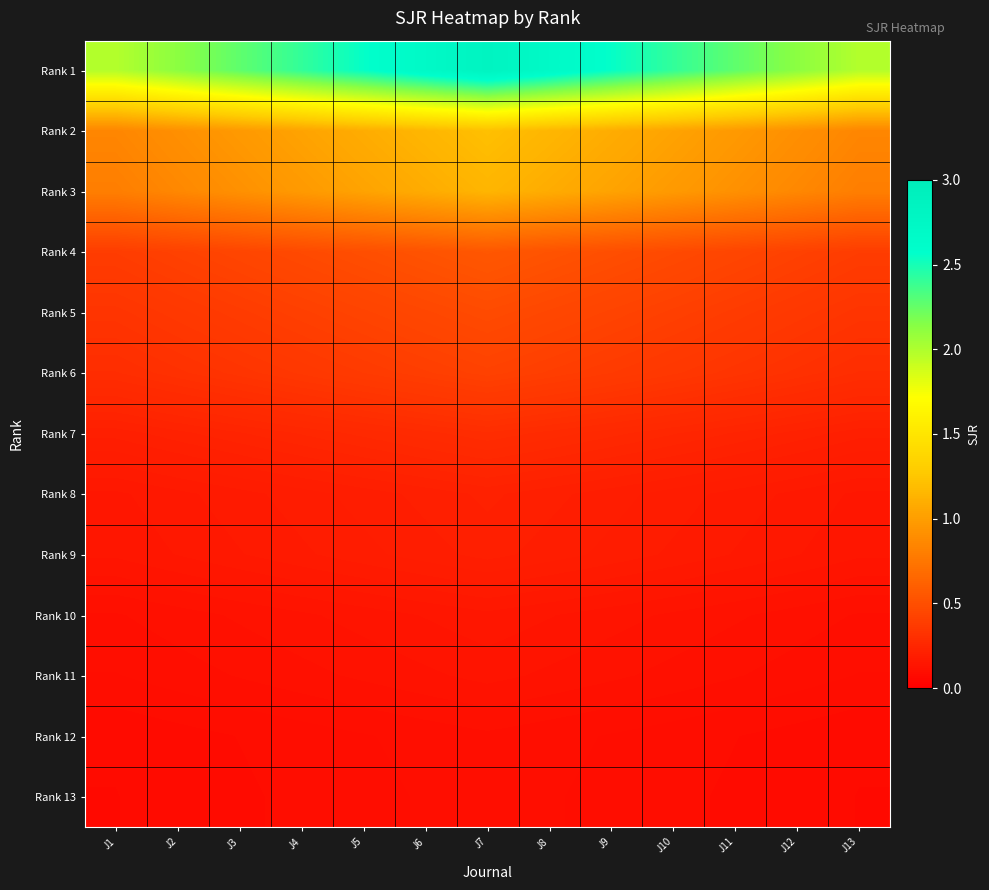

What is the spread (max minus min) of values at J8?

2.6